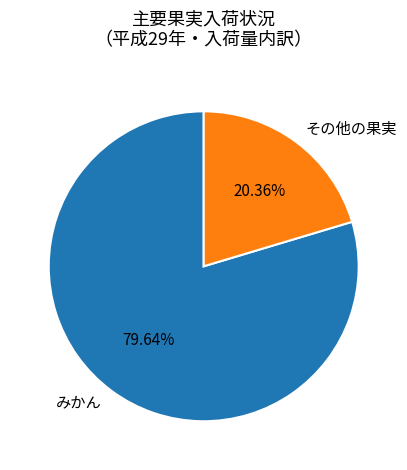

Approximately how many times larger is the value at その他の果実 compared to みかん?

0.3